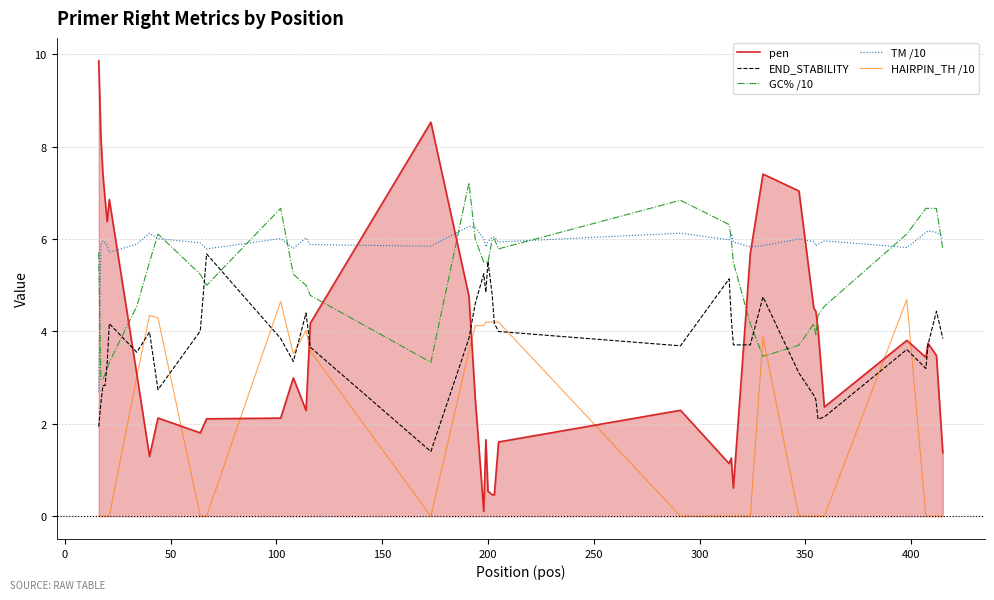

How many interior local peaks does the END_STABILITY series have?

10